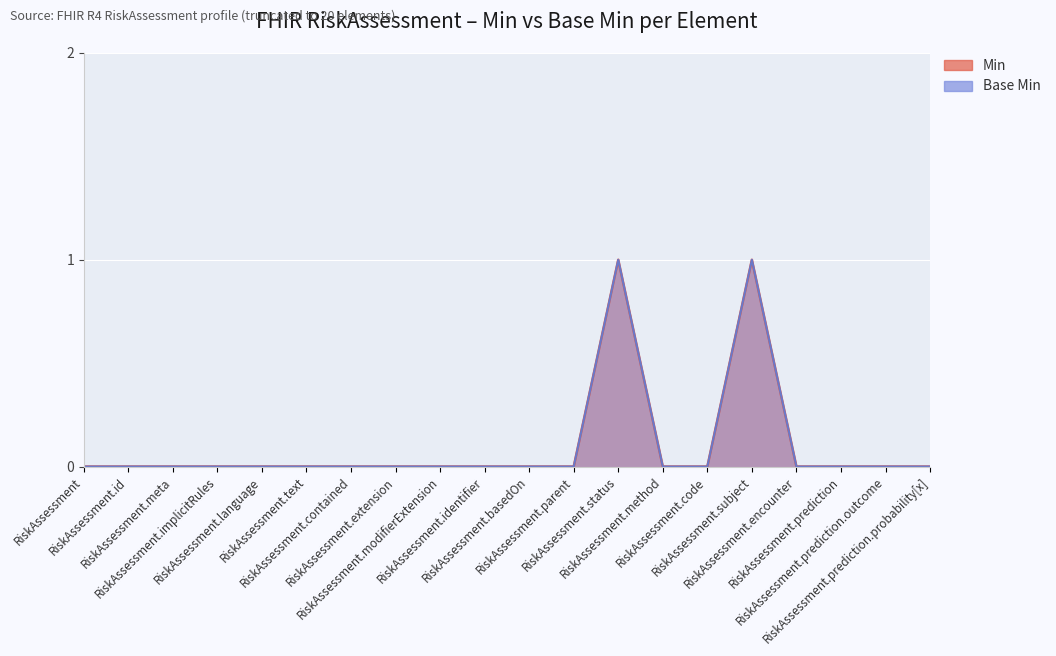

What is the difference between the maximum and second lowest values in the Base Min series?

1